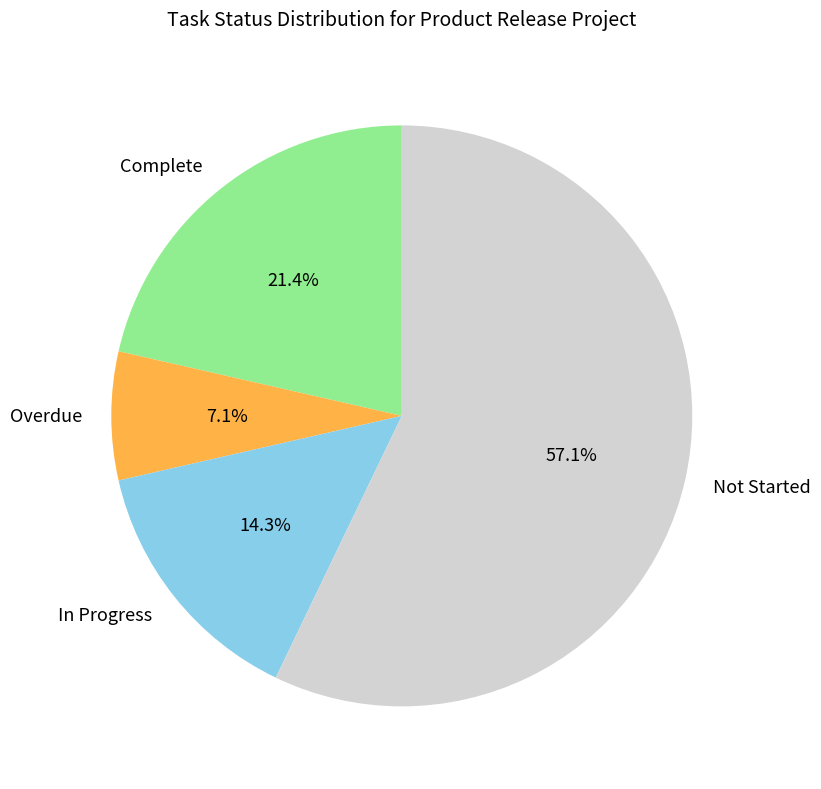

To the nearest percent, what portion does In Progress represent?

14%